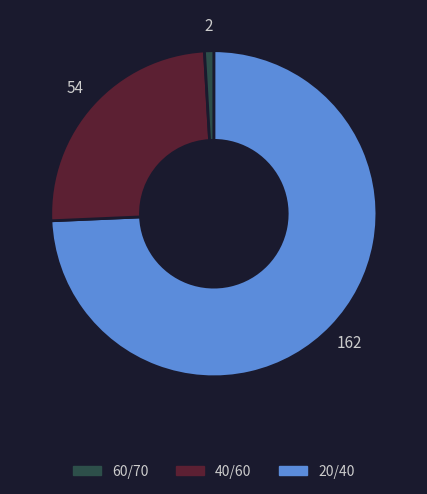

Does any single category account for the majority?

Yes